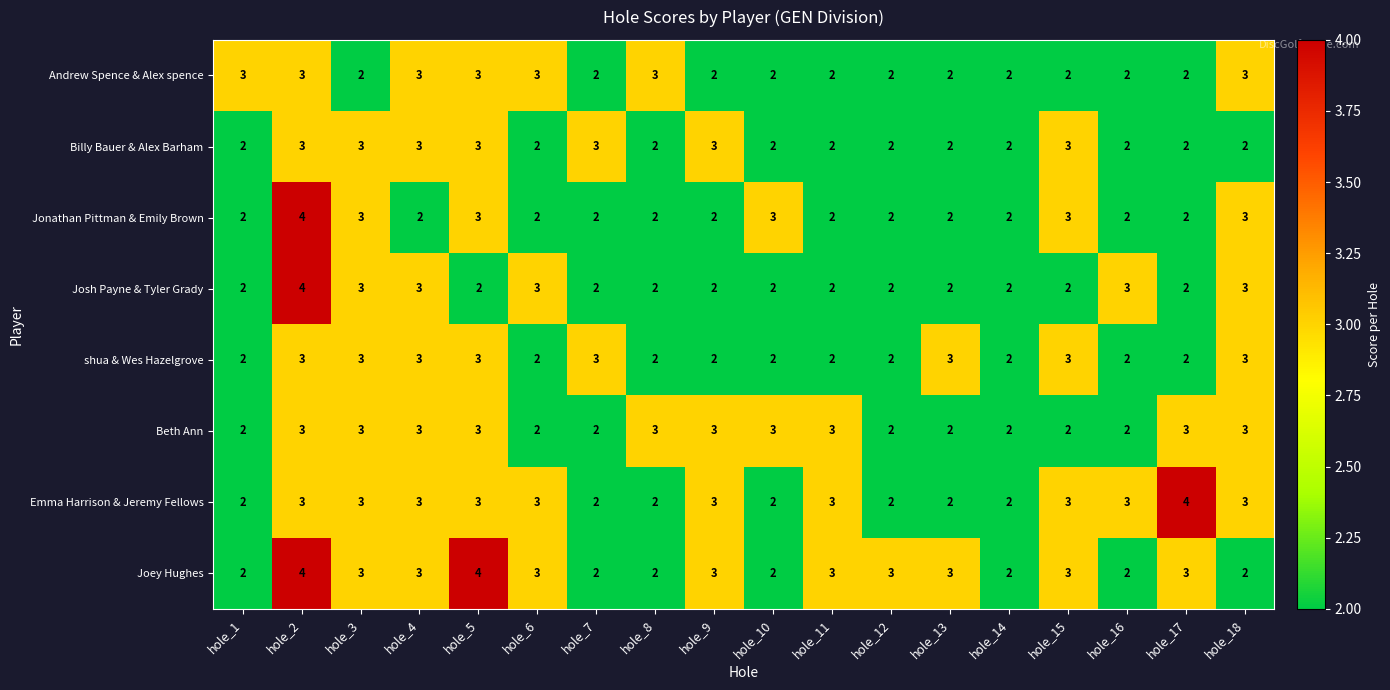

What is the total value across all series at hole_10?

18